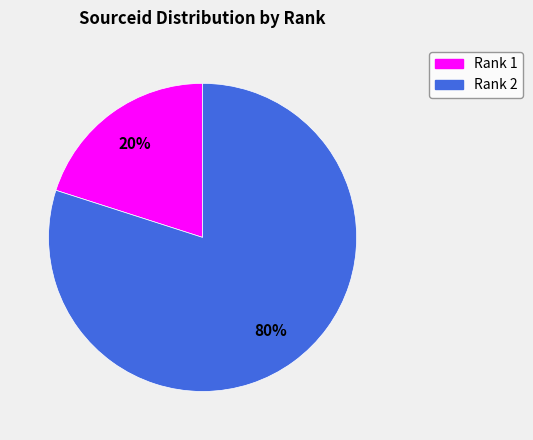

Count the number of slices in the pie.

2